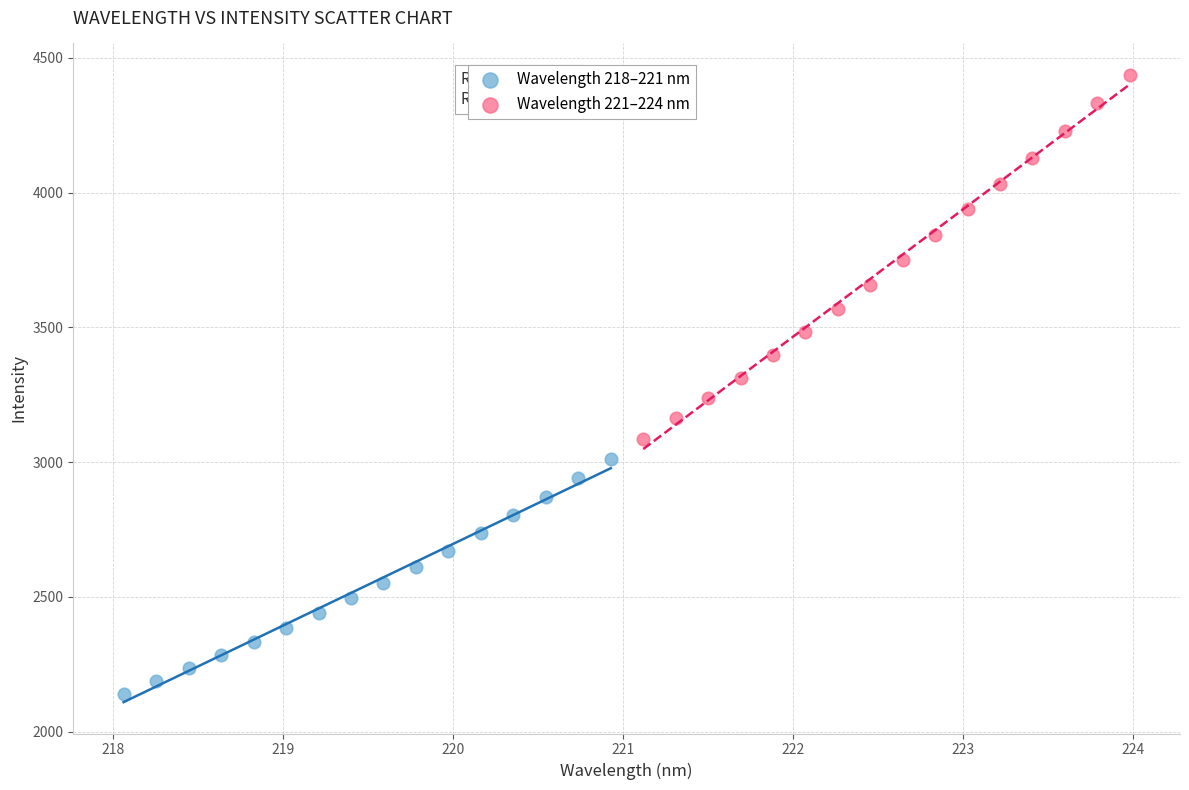

Which series has the largest Y range (max minus min)?

Wavelength 221–224 nm